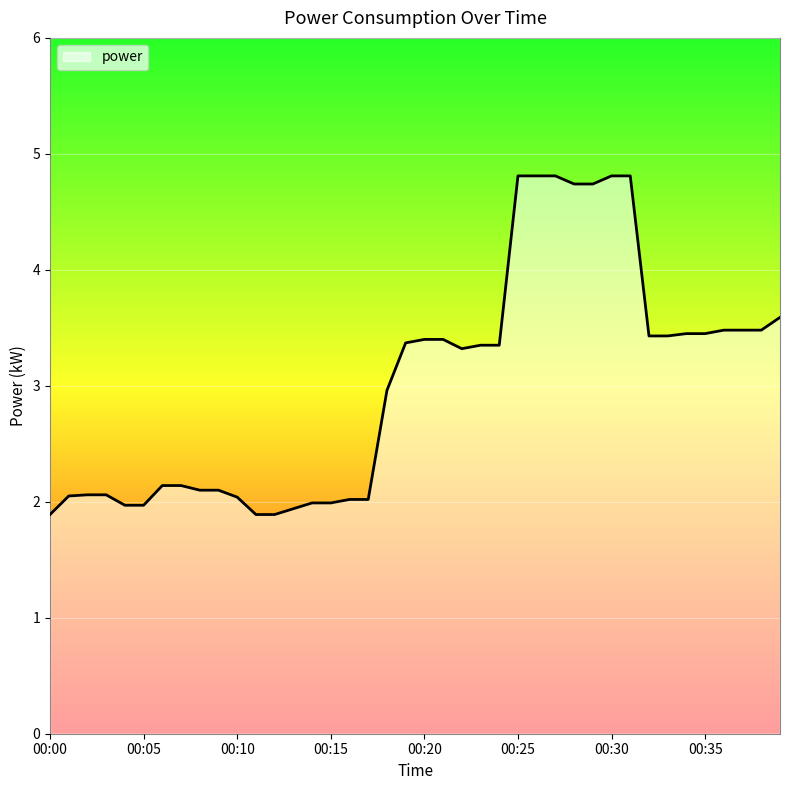

What is the difference between the maximum and minimum values?

2.9